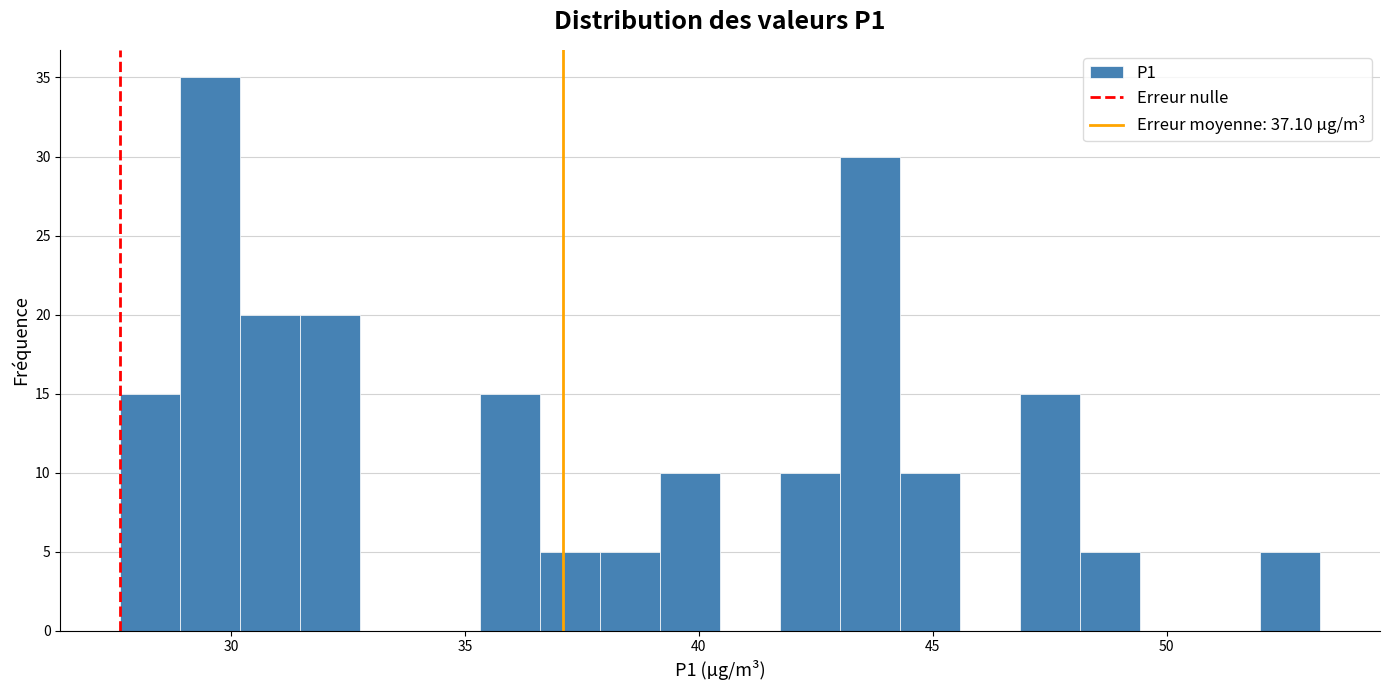

Around what value on the x-axis is the tallest bar? Give the approximate position of its centre, as read against the axis.

29.5